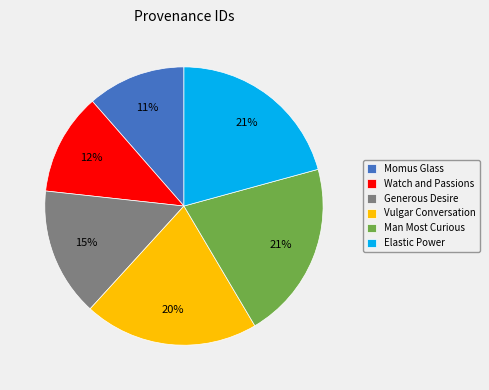

Does Elastic Power represent more than half of the total?

No